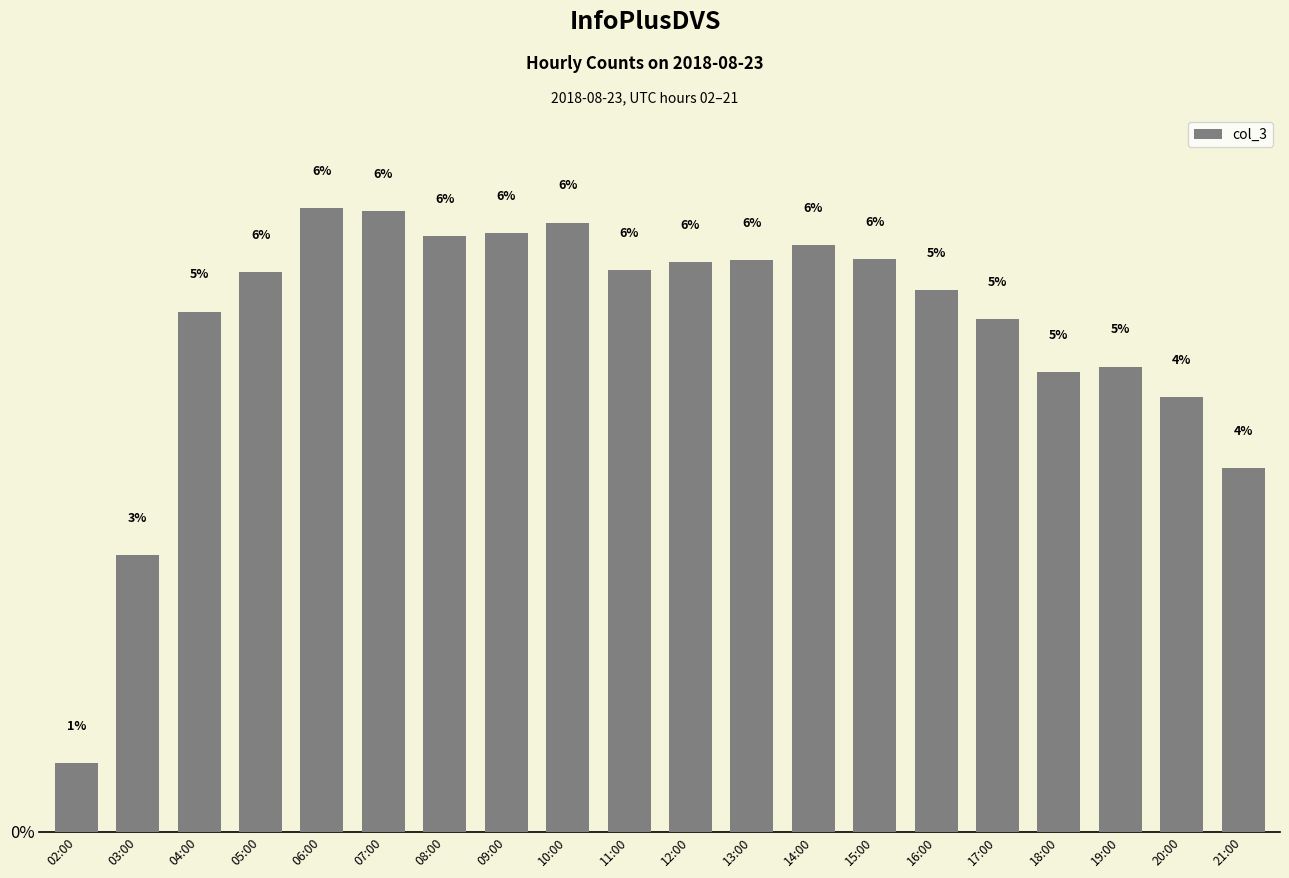

Are the bars horizontal?

No